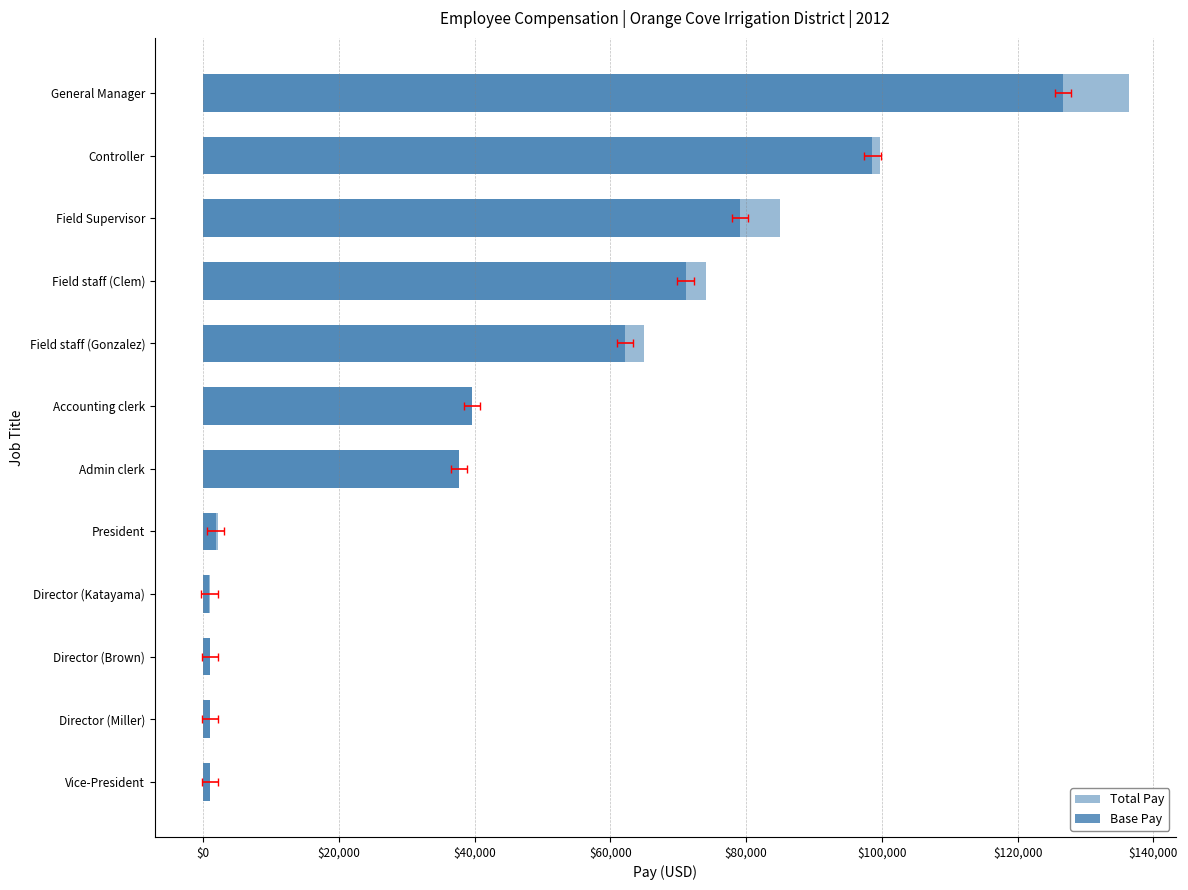

How many bars are there in each group?

2